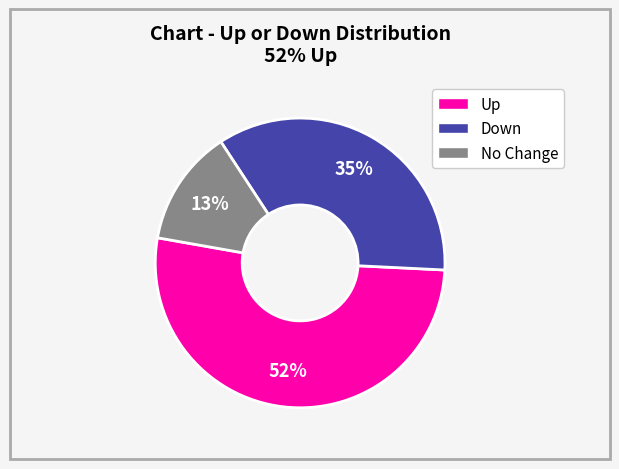

Does any single category account for the majority?

Yes